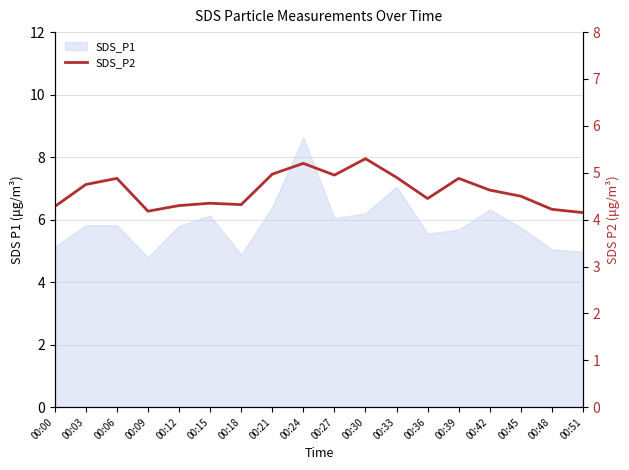

How many lines are shown in the chart?

1